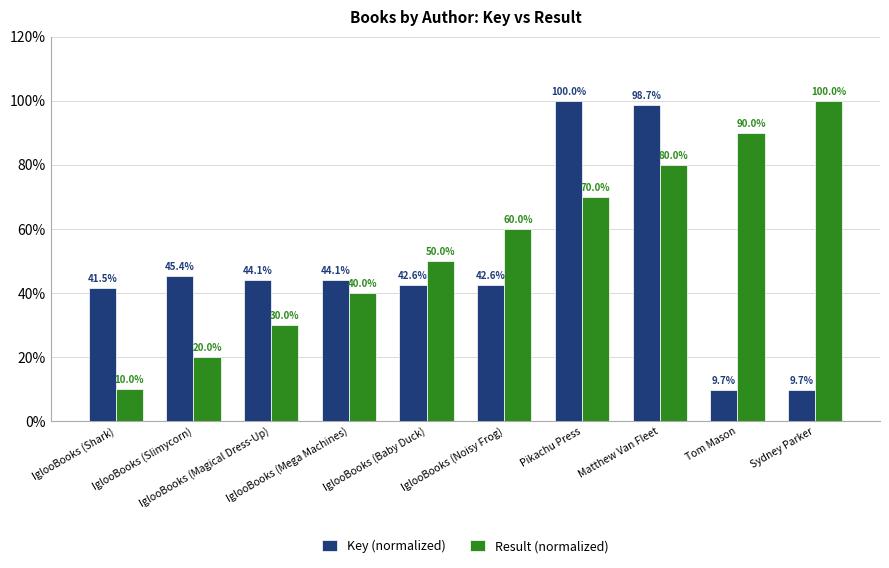

How many data points does each series have?

10